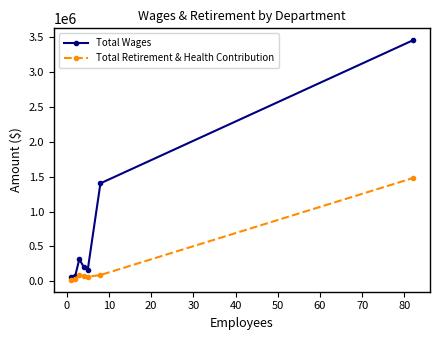

How many data points does each series have?

7